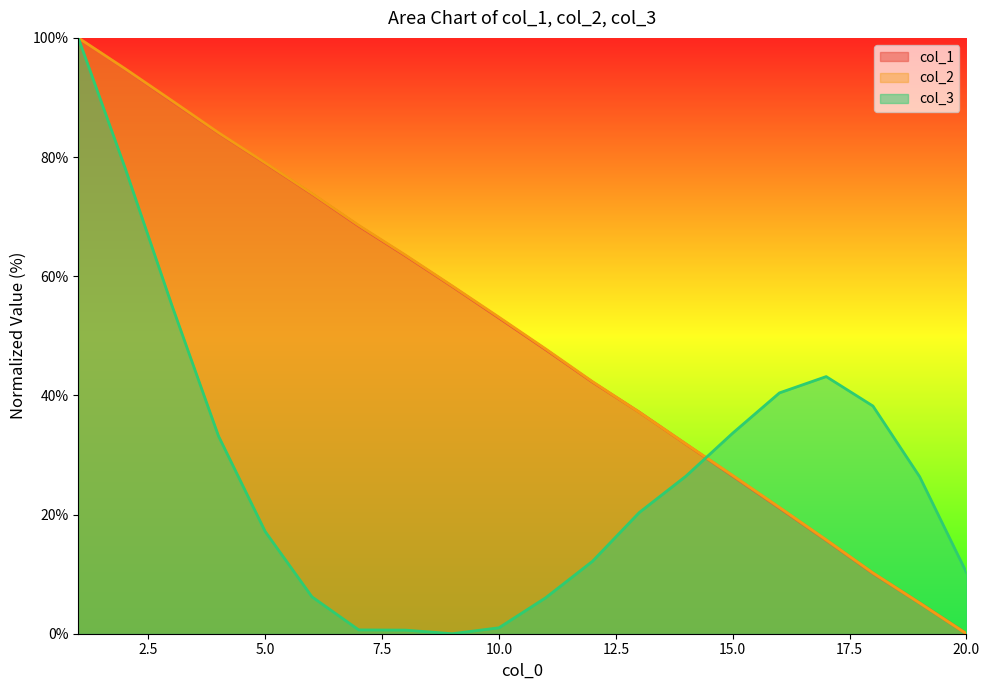

Between which two adjacent categories do col_3 and col_2 first intersect?

14 and 15